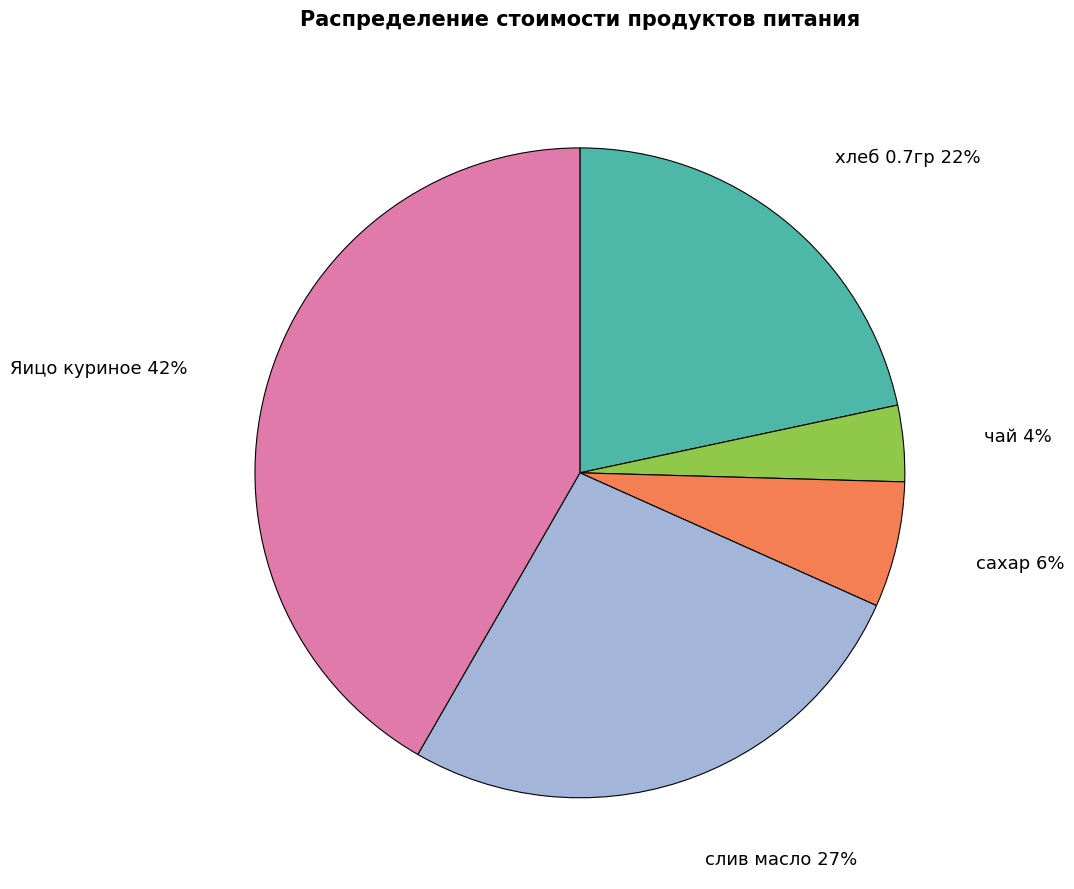

Is there a majority slice in this chart?

No